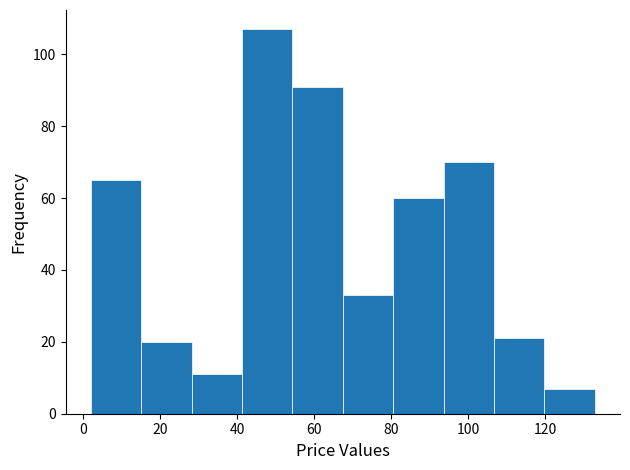

What is the height of the bar covering 54 to 68 on the x-axis? Neither the bar edges nor the heights are printed on the chart, so give them approximately, as read against the axes.

92